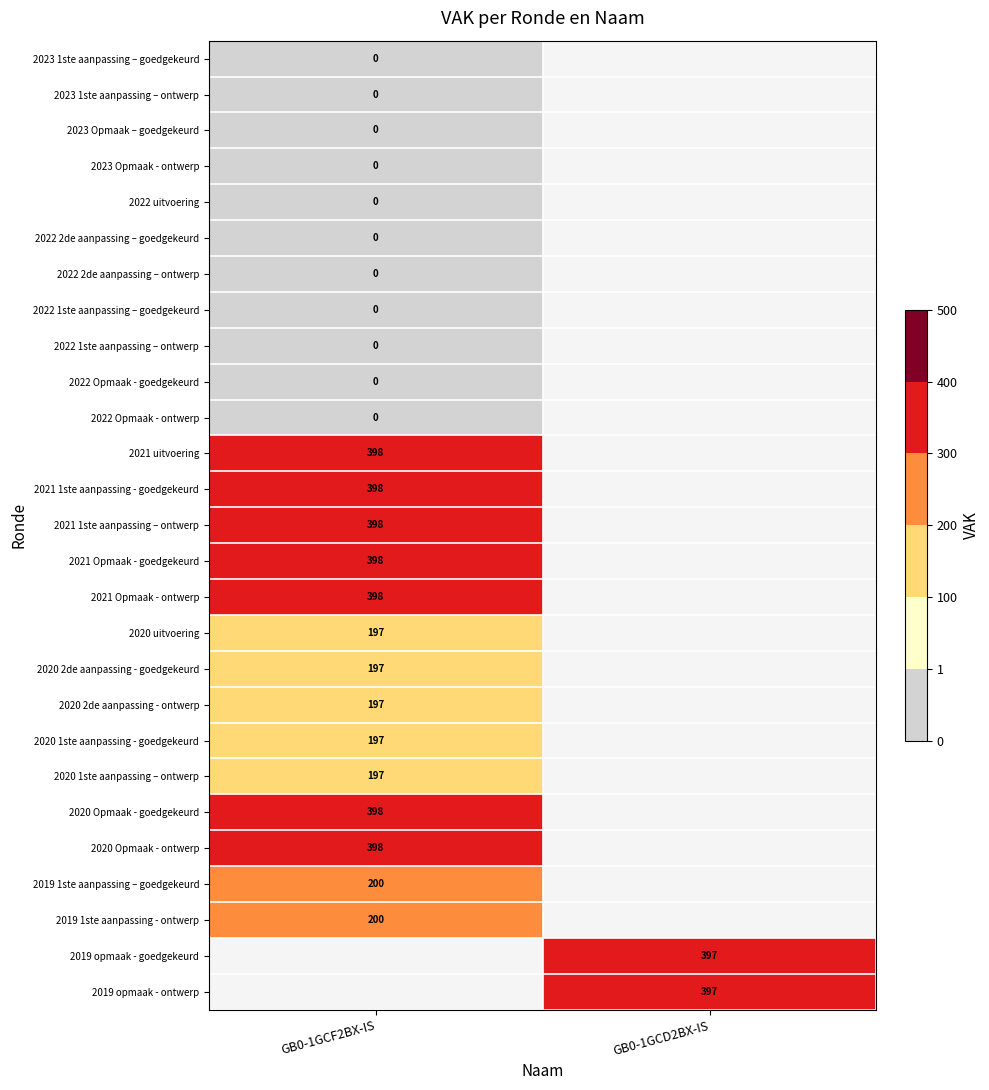

At how many categories does at least one series exceed 206?

2